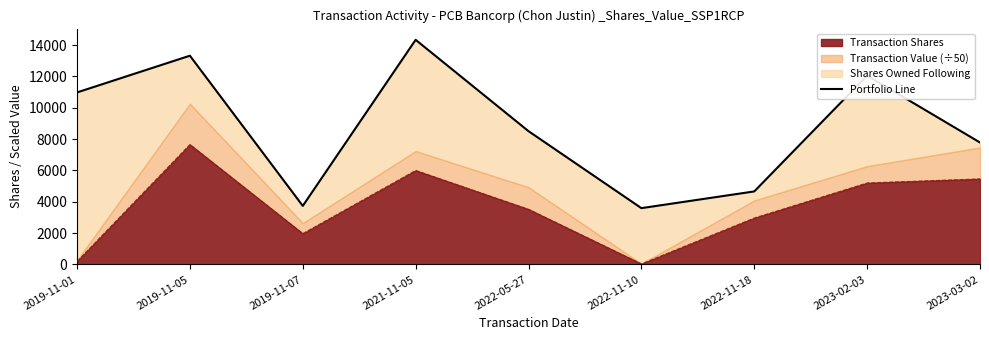

How many interior local valleys (lower than both neighbors) does the data have?

2